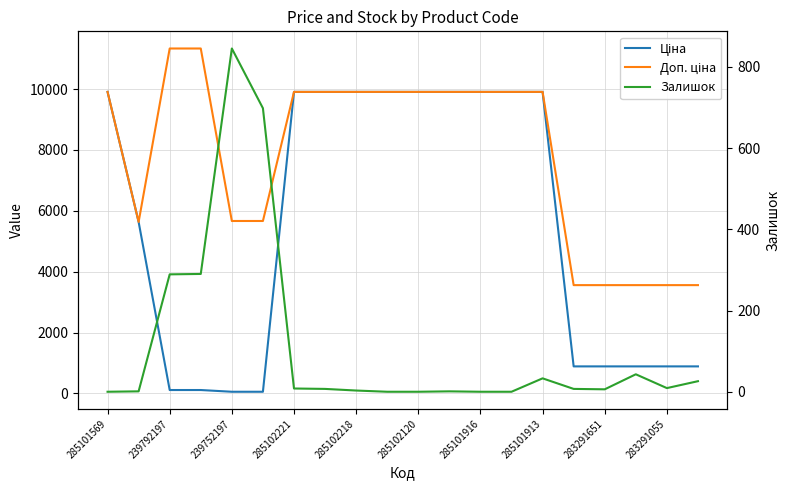

True or false: Доп. ціна has more than 0 points higher than both neighbors.

False